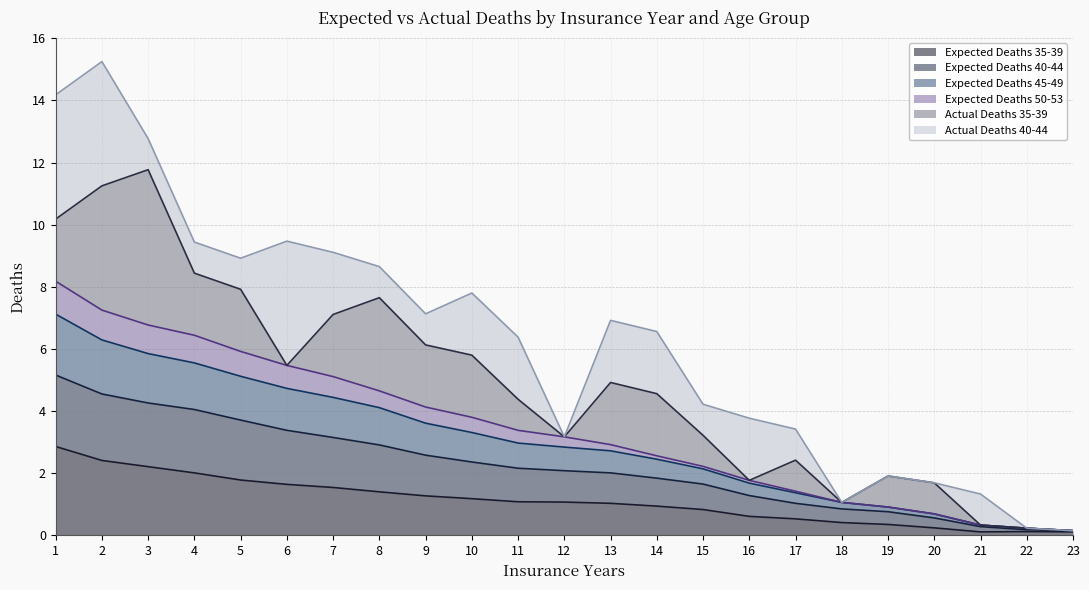

What is the total value across all series at 4?

9.4